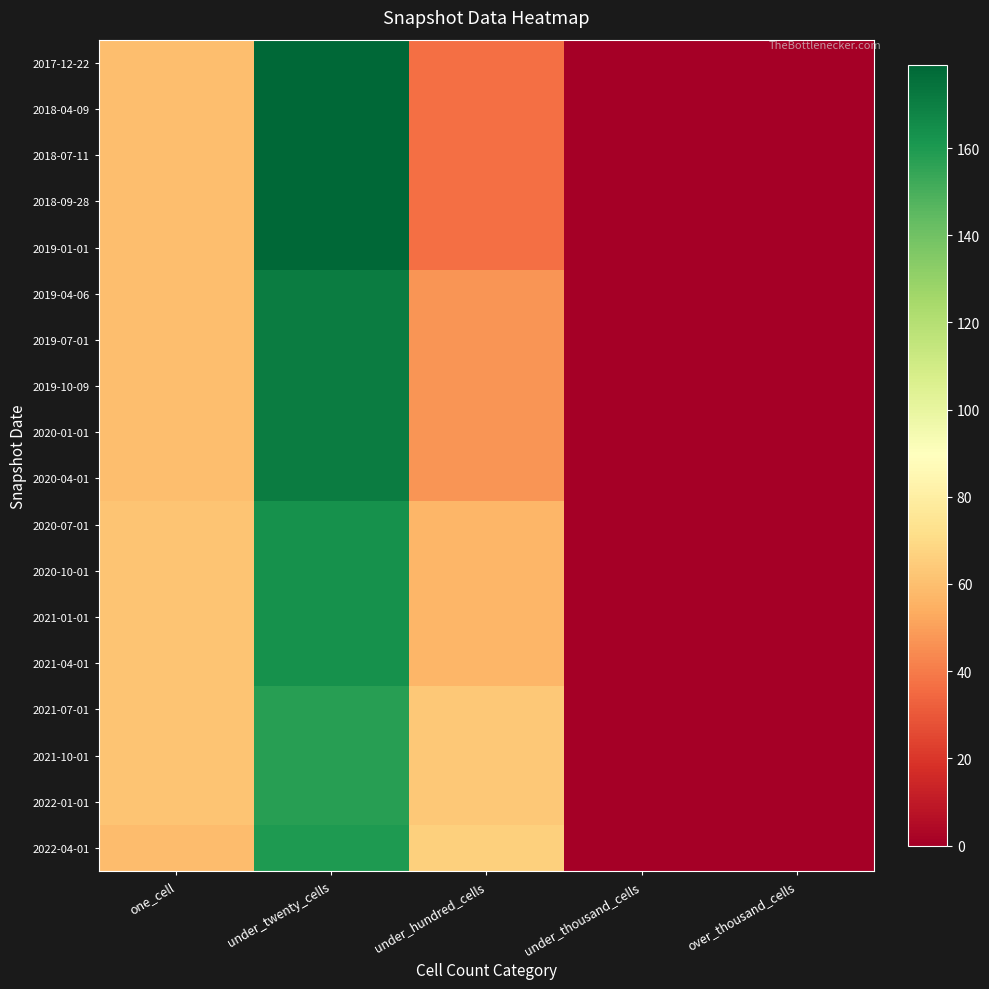

Reading left to right, extract all data points from this chart.

2017-12-22: one_cell=60	under_twenty_cells=179	under_hundred_cells=37	under_thousand_cells=0	over_thousand_cells=0
2018-04-09: one_cell=60	under_twenty_cells=179	under_hundred_cells=37	under_thousand_cells=0	over_thousand_cells=0
2018-07-11: one_cell=60	under_twenty_cells=179	under_hundred_cells=37	under_thousand_cells=0	over_thousand_cells=0
2018-09-28: one_cell=60	under_twenty_cells=179	under_hundred_cells=37	under_thousand_cells=0	over_thousand_cells=0
2019-01-01: one_cell=60	under_twenty_cells=179	under_hundred_cells=37	under_thousand_cells=0	over_thousand_cells=0
2019-04-06: one_cell=60	under_twenty_cells=171	under_hundred_cells=47	under_thousand_cells=0	over_thousand_cells=0
2019-07-01: one_cell=60	under_twenty_cells=171	under_hundred_cells=47	under_thousand_cells=0	over_thousand_cells=0
2019-10-09: one_cell=60	under_twenty_cells=171	under_hundred_cells=47	under_thousand_cells=0	over_thousand_cells=0
2020-01-01: one_cell=60	under_twenty_cells=171	under_hundred_cells=47	under_thousand_cells=0	over_thousand_cells=0
2020-04-01: one_cell=60	under_twenty_cells=171	under_hundred_cells=47	under_thousand_cells=0	over_thousand_cells=0
2020-07-01: one_cell=62	under_twenty_cells=163	under_hundred_cells=57	under_thousand_cells=0	over_thousand_cells=0
2020-10-01: one_cell=62	under_twenty_cells=163	under_hundred_cells=57	under_thousand_cells=0	over_thousand_cells=0
2021-01-01: one_cell=62	under_twenty_cells=163	under_hundred_cells=57	under_thousand_cells=0	over_thousand_cells=0
2021-04-01: one_cell=62	under_twenty_cells=163	under_hundred_cells=57	under_thousand_cells=0	over_thousand_cells=0
2021-07-01: one_cell=62	under_twenty_cells=158	under_hundred_cells=63	under_thousand_cells=0	over_thousand_cells=0
2021-10-01: one_cell=62	under_twenty_cells=158	under_hundred_cells=63	under_thousand_cells=0	over_thousand_cells=0
2022-01-01: one_cell=62	under_twenty_cells=158	under_hundred_cells=63	under_thousand_cells=0	over_thousand_cells=0
2022-04-01: one_cell=59	under_twenty_cells=160	under_hundred_cells=66	under_thousand_cells=0	over_thousand_cells=0